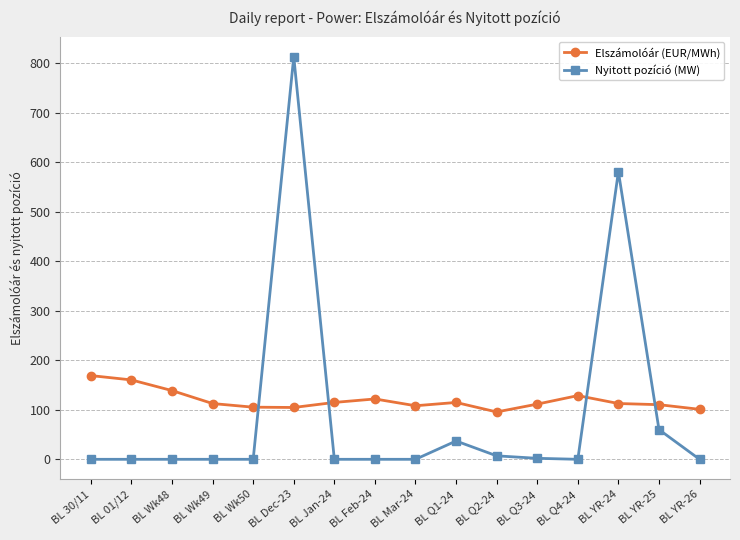

What is the lowest value of the Elszámolóár (EUR/MWh) series?

95.6